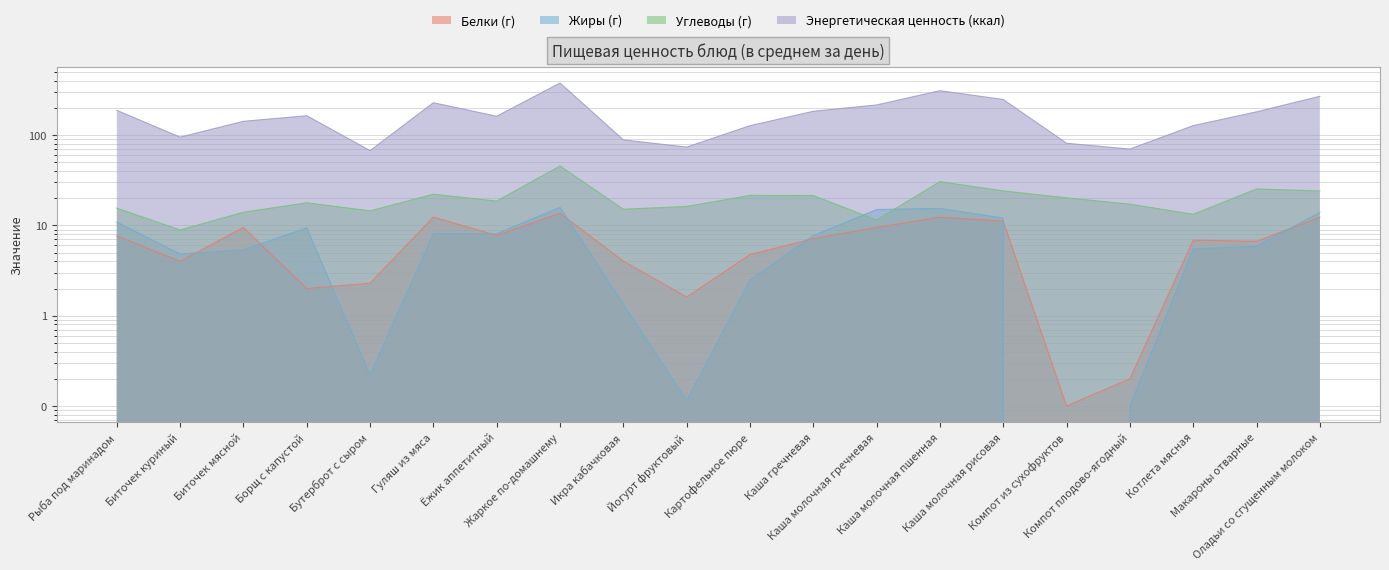

Is the value of Жиры (г) at Компот плодово-ягодный greater than the value of Белки (г) at Жаркое по-домашнему?

No